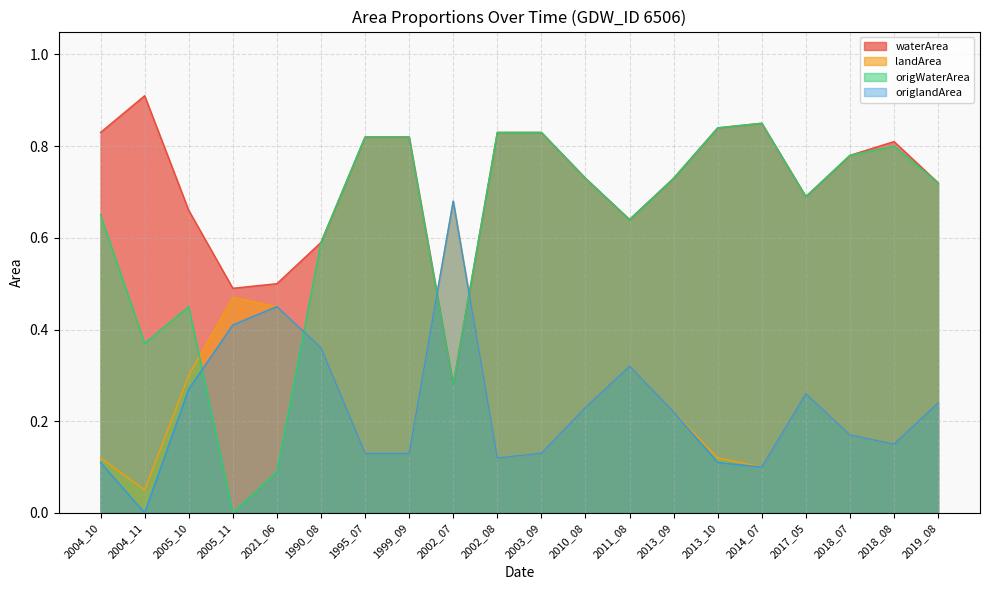

The landArea series shows 0.0 at 2013_10. True or false?

False